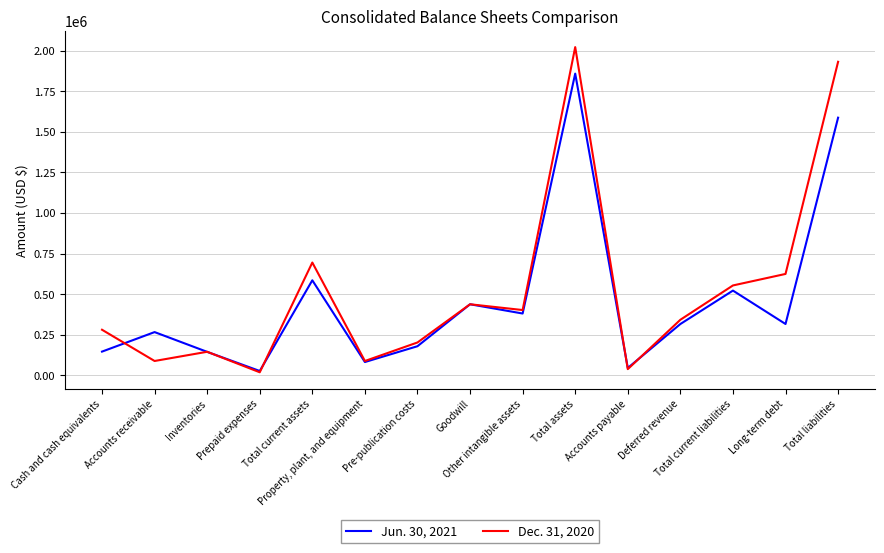

Between which two adjacent categories do Dec. 31, 2020 and Jun. 30, 2021 first intersect?

Cash and cash equivalents and Accounts receivable